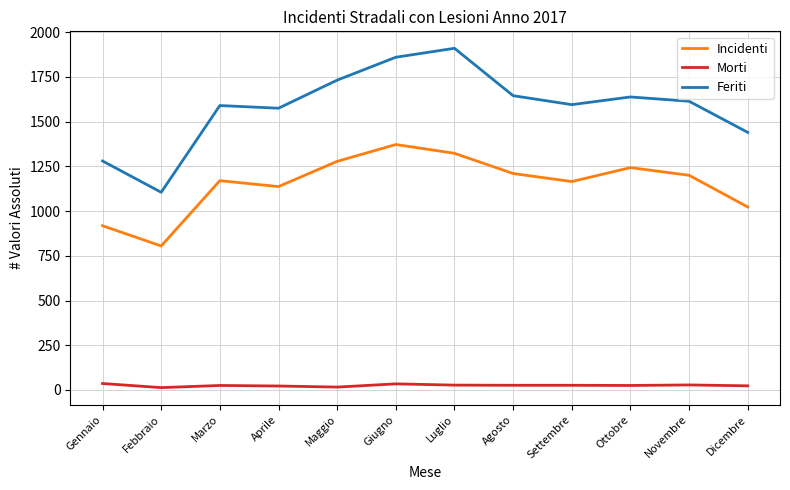

Is the value of Feriti at Ottobre greater than the value of Incidenti at Febbraio?

Yes